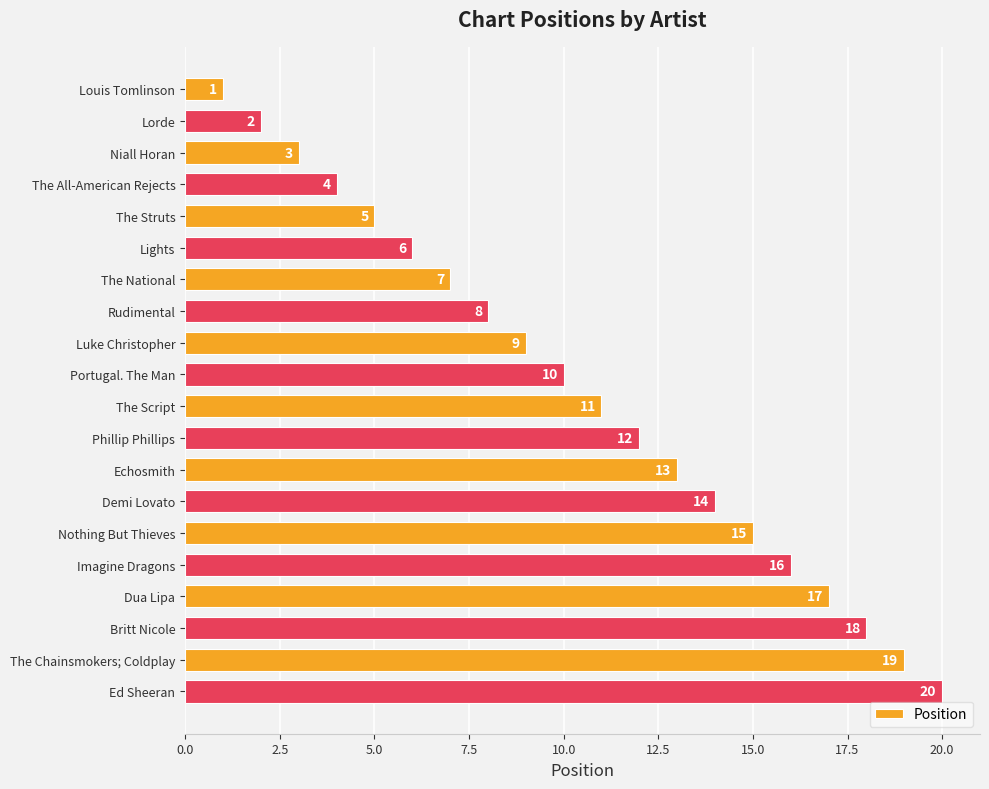

What is the greatest value displayed?

20